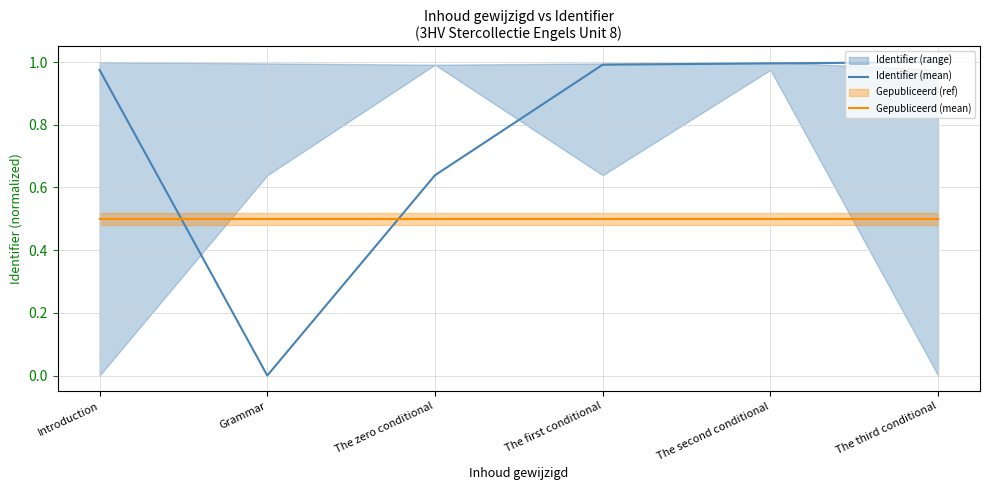

Reading left to right, list all the values displayed in this chart.

Identifier (mean): Introduction=1.0	Grammar=0.0	The zero conditional=0.6	The first conditional=1.0	The second conditional=1.0	The third conditional=1.0
Gepubliceerd (mean): Introduction=0.5	Grammar=0.5	The zero conditional=0.5	The first conditional=0.5	The second conditional=0.5	The third conditional=0.5